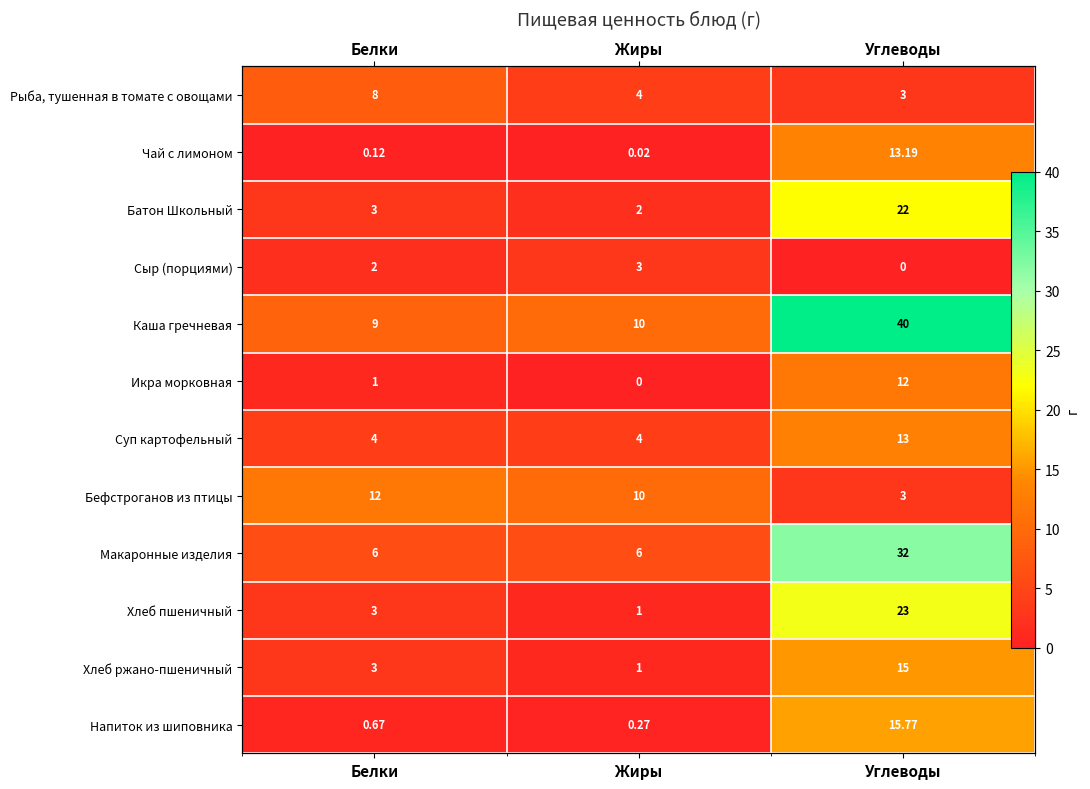

What is the difference between the maximum and minimum values in the Хлеб пшеничный series?

22.0